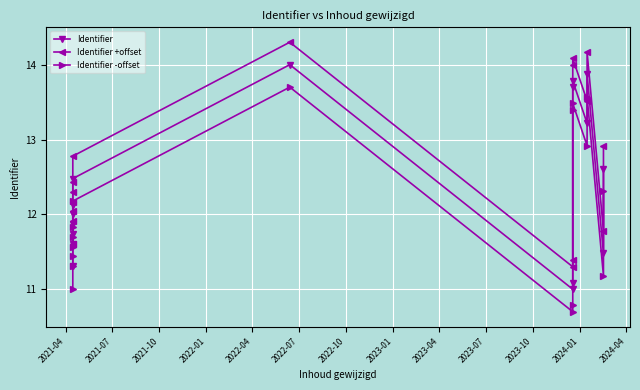

True or false: Identifier -offset and Identifier +offset cross at least once.

False